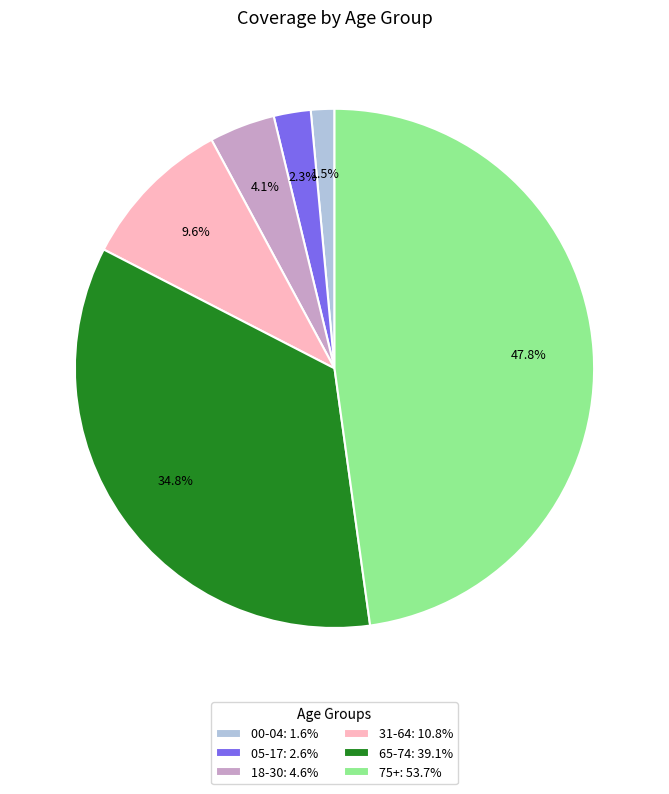

Does 18-30 represent more than half of the total?

No